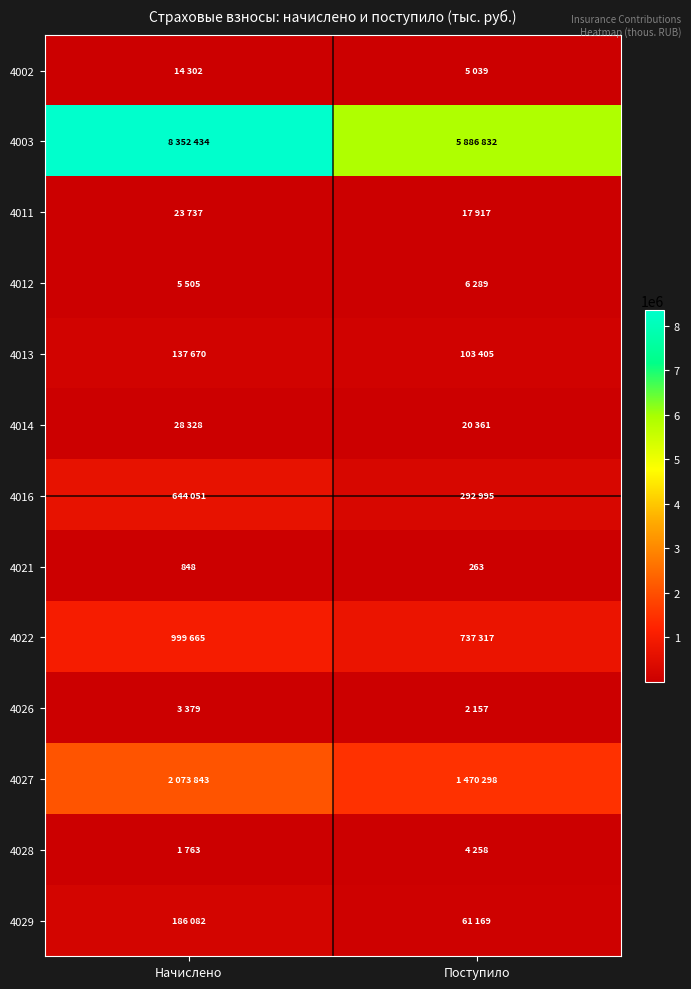

At Поступило, list the series in order from smallest to largest.

4021, 4026, 4028, 4002, 4012, 4011, 4014, 4029, 4013, 4016, 4022, 4027, 4003